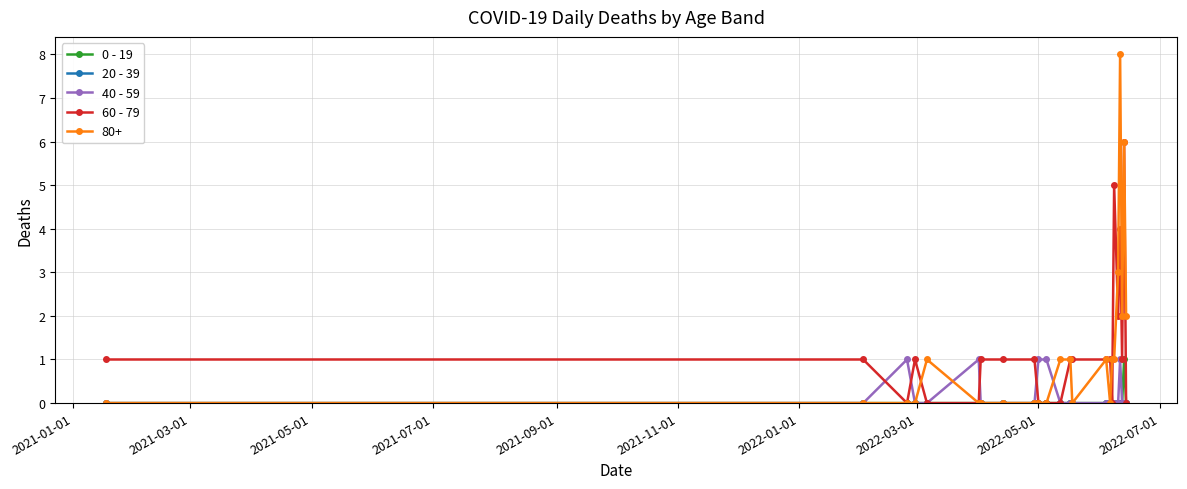

Which series has the widest spread of values?

80+